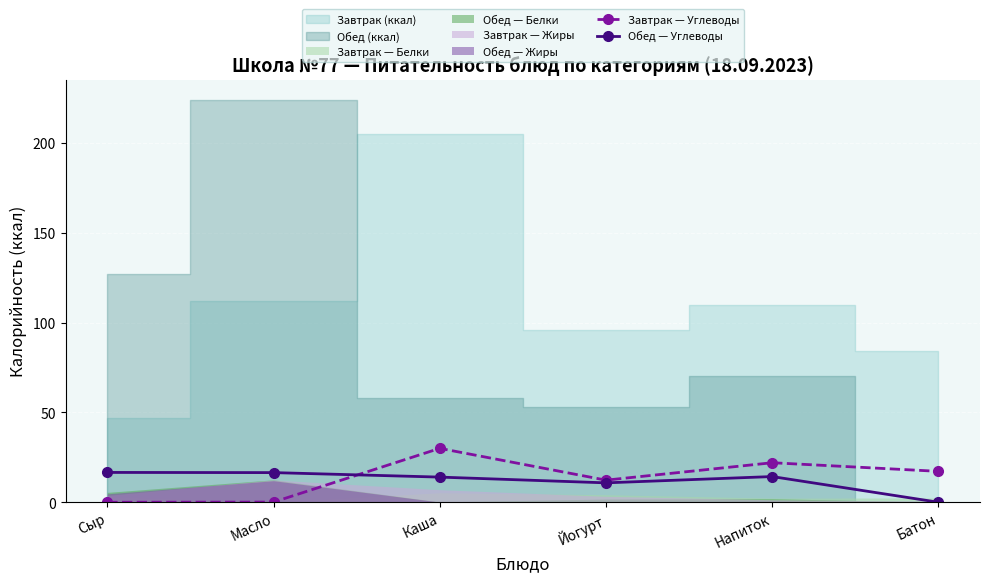

How many lines are shown in the chart?

2